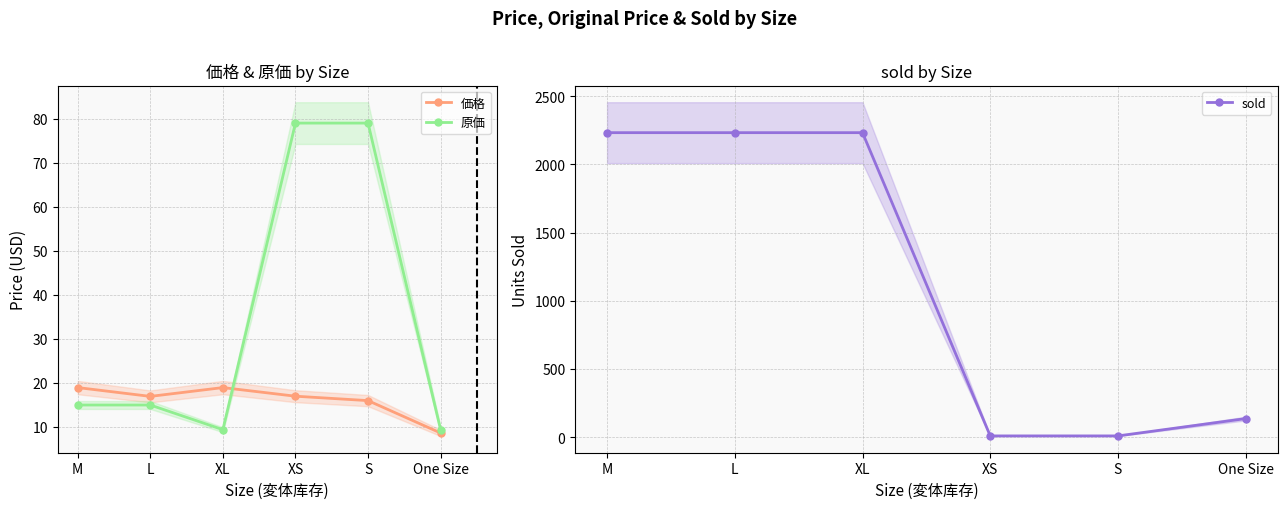

What is the label of the 5th point from the left?

S